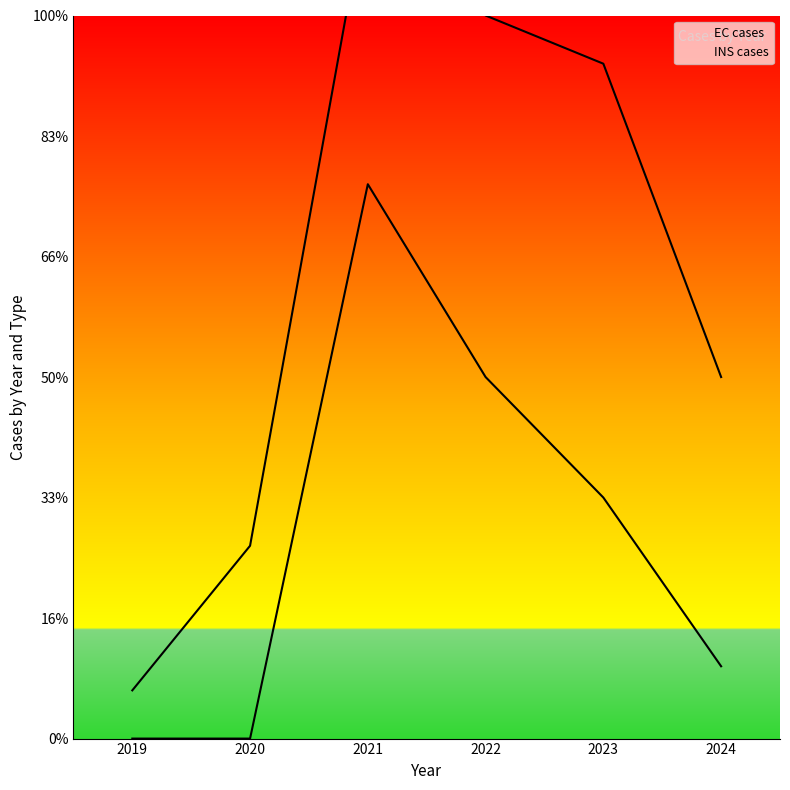

What is the change in value from 2021 to 2024?

-20